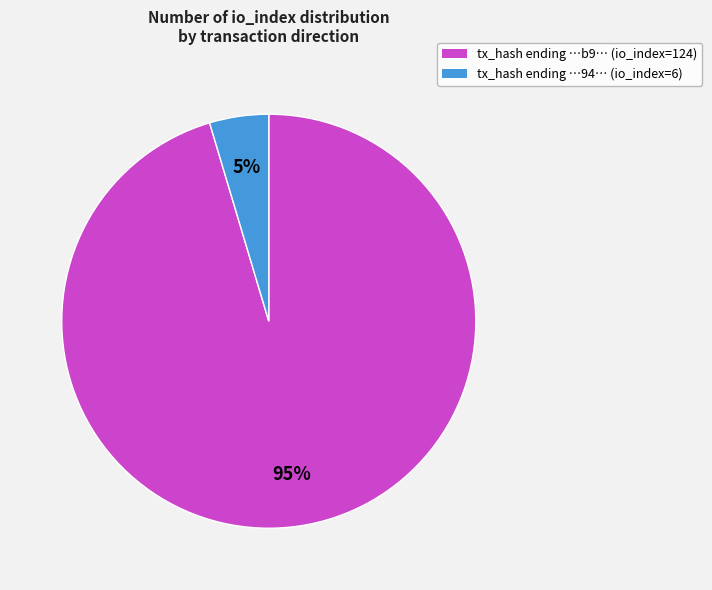

To the nearest percent, what is the combined percentage of tx_hash ending …94… (io_index=6) and tx_hash ending …b9… (io_index=124)?

100%